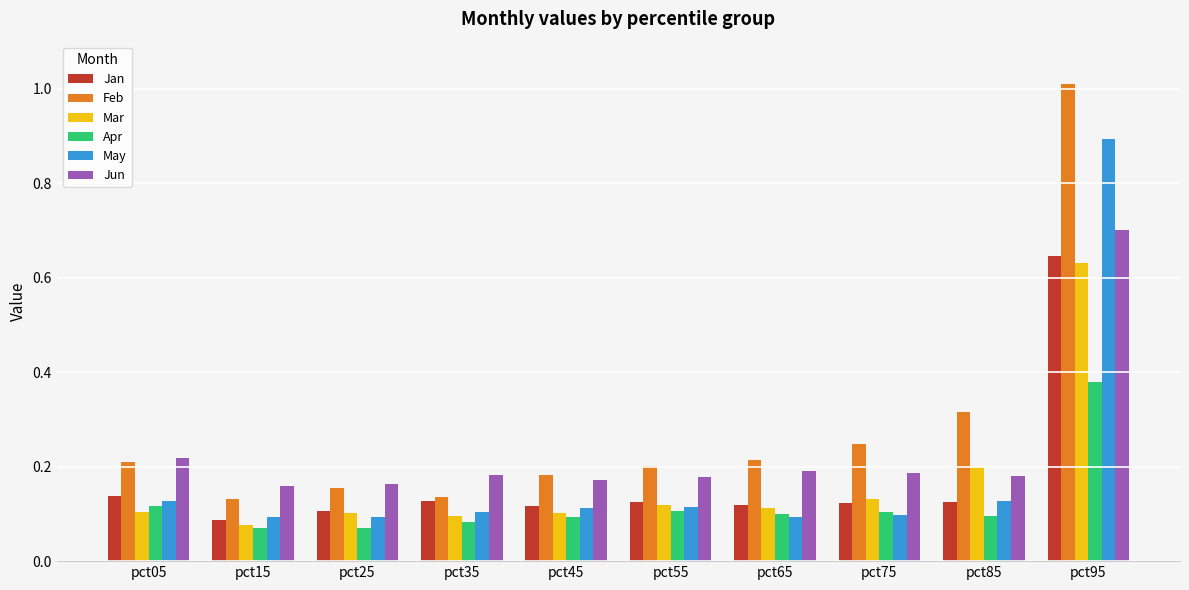

How many bars are there in each group?

6